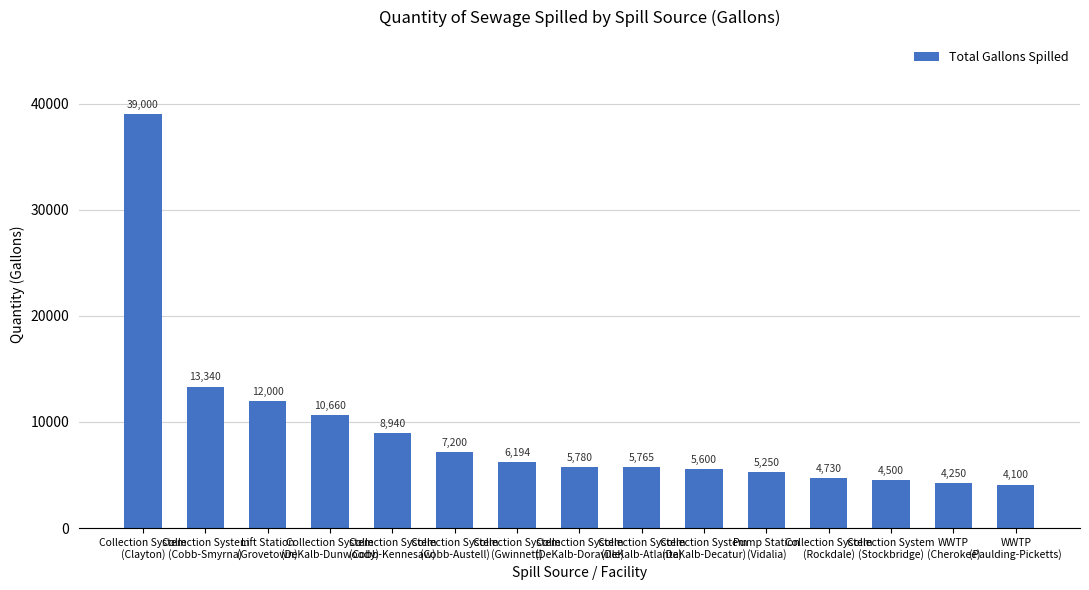

What is the change in value from Collection System
(DeKalb-Dunwoody) to Collection System
(DeKalb-Atlanta)?

-4895